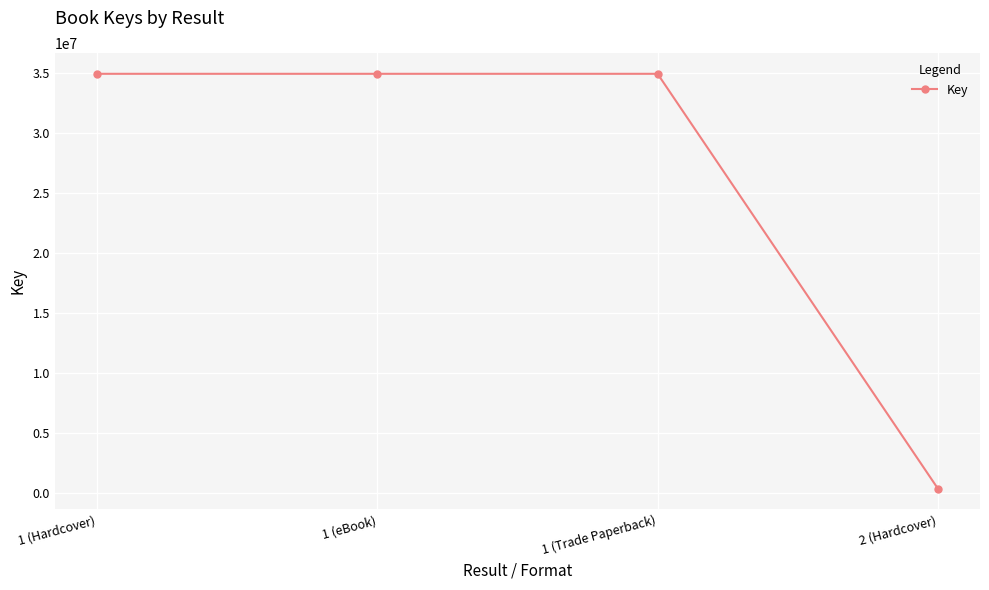

What is the average value?

26307228